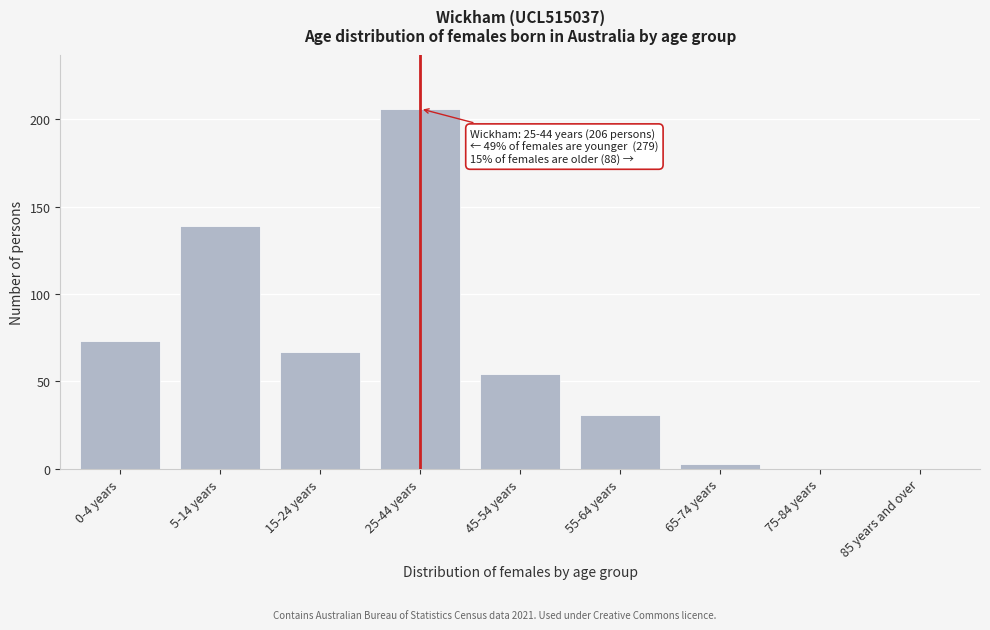

What is the greatest value displayed?

206